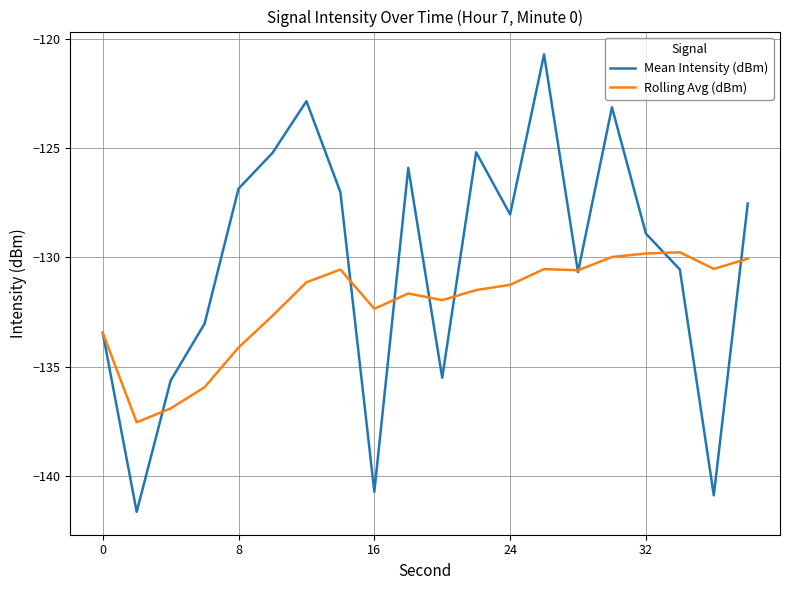

How many lines are shown in the chart?

2